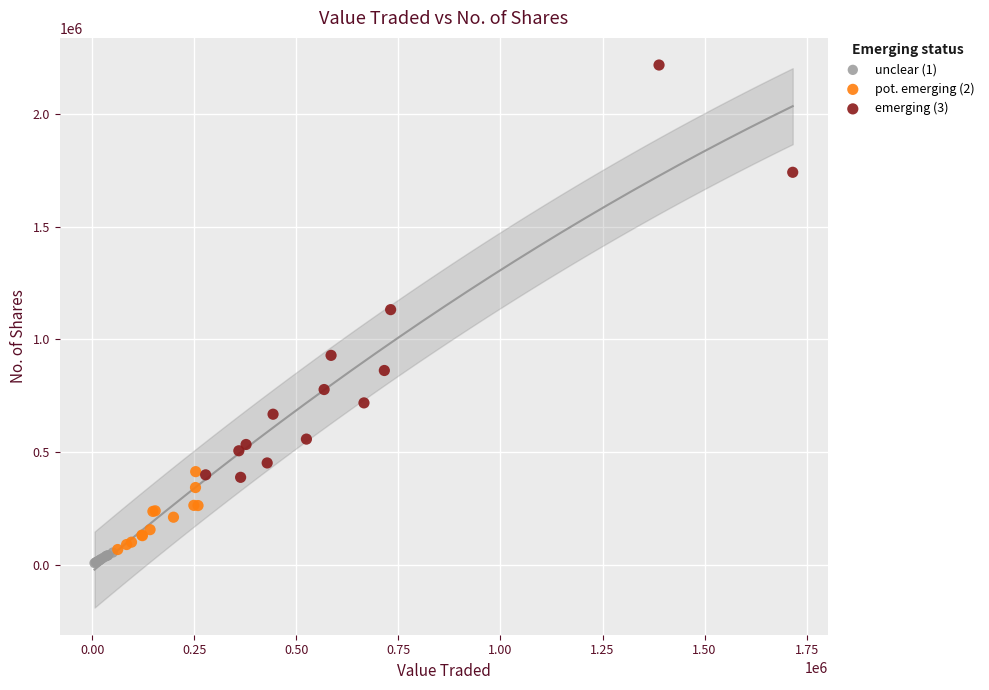

What are all the series names shown in the legend?

unclear (1), pot. emerging (2), emerging (3)